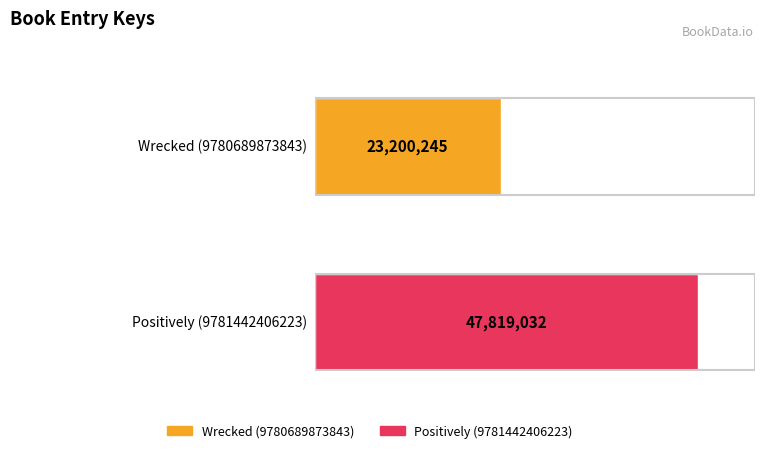

The value at Positively (9781442406223) is 47819032. True or false?

True